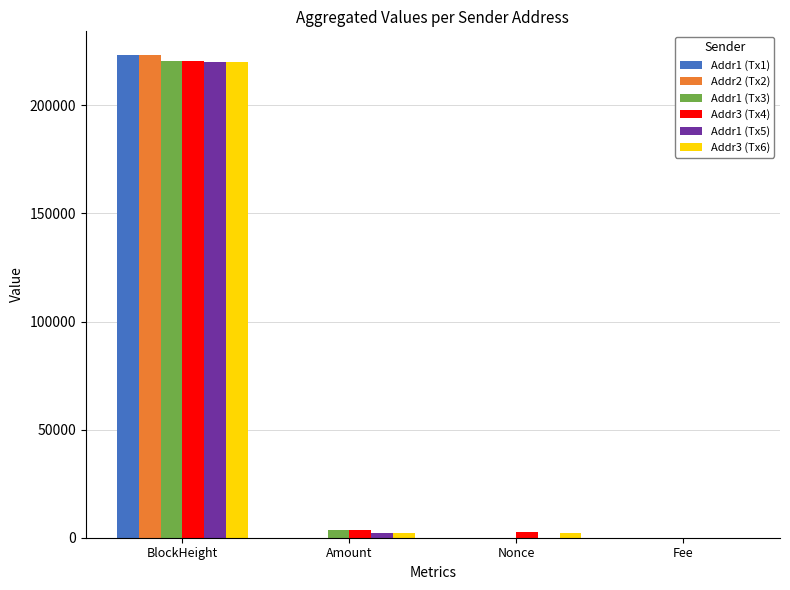

What is the sum of all Addr1 (Tx3) values?

224396.5